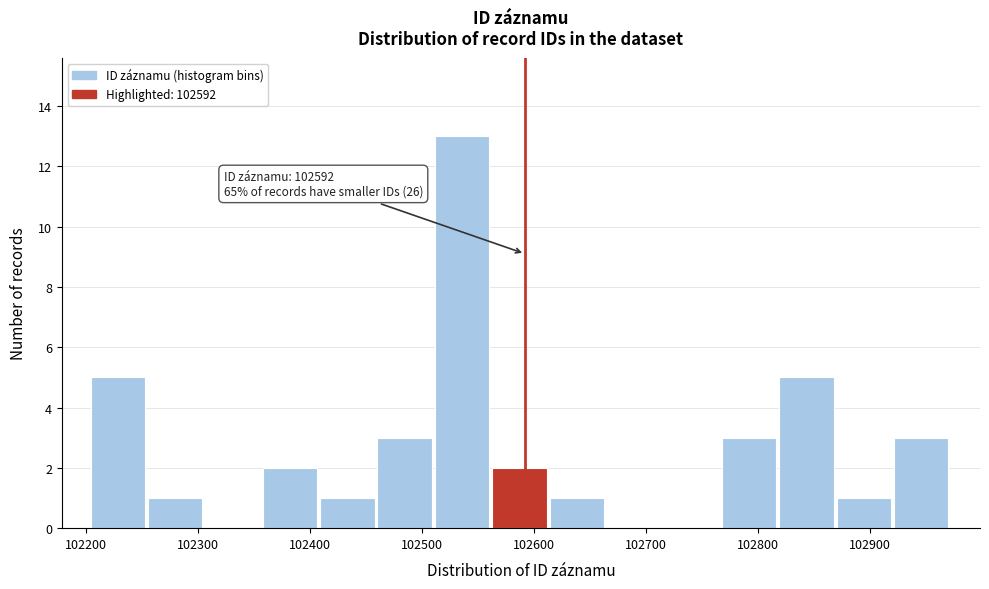

Over which range of the x-axis is the bar tallest?

102510 to 102560